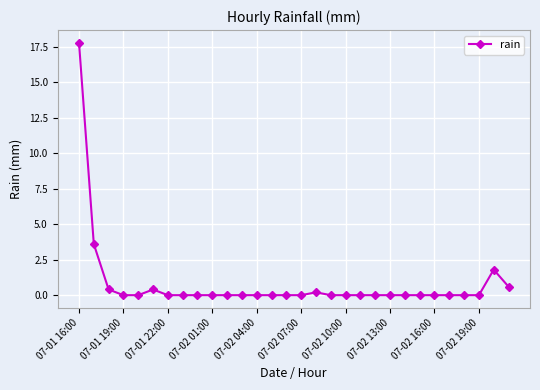

How many data points does each series have?

30